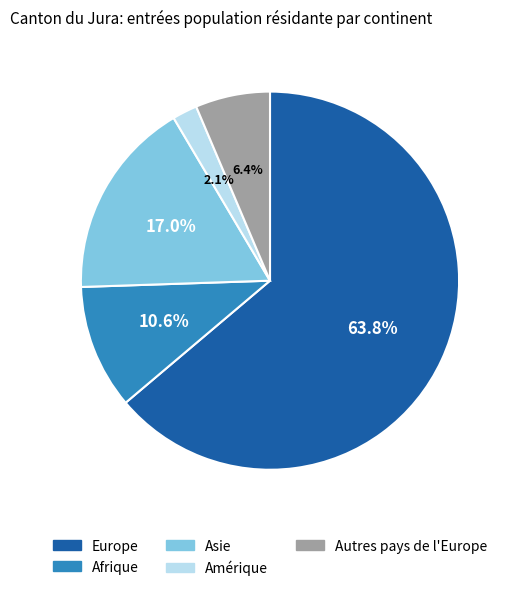

Approximately how many times larger is the value at Amérique compared to Asie?

0.1